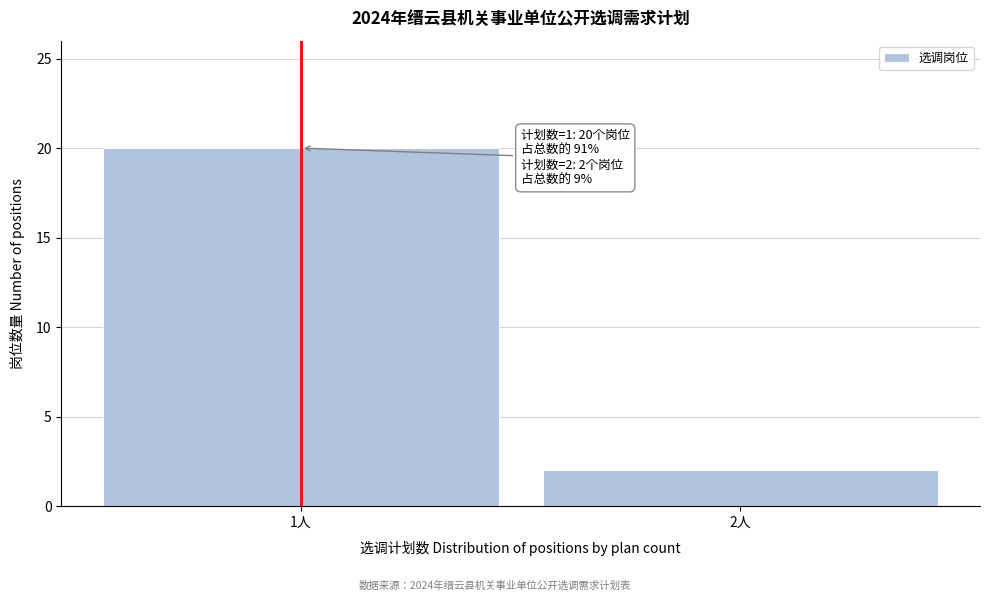

Reading right to left, extract all data points from this chart.

2人=2	1人=20